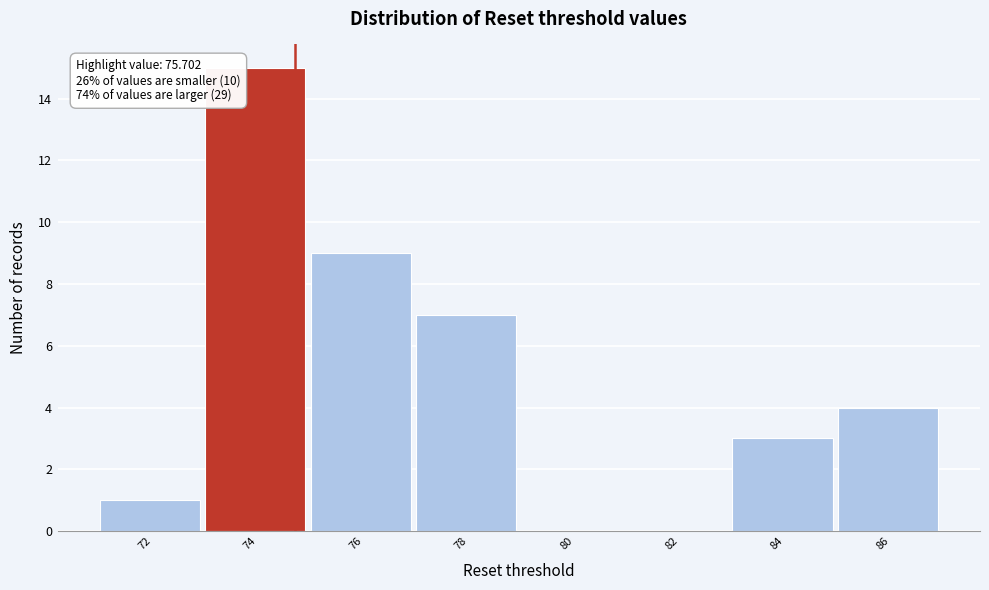

Reading left to right, list all the values displayed in this chart.

72=1	74=15	76=9	78=7	80=0	82=0	84=3	86=4